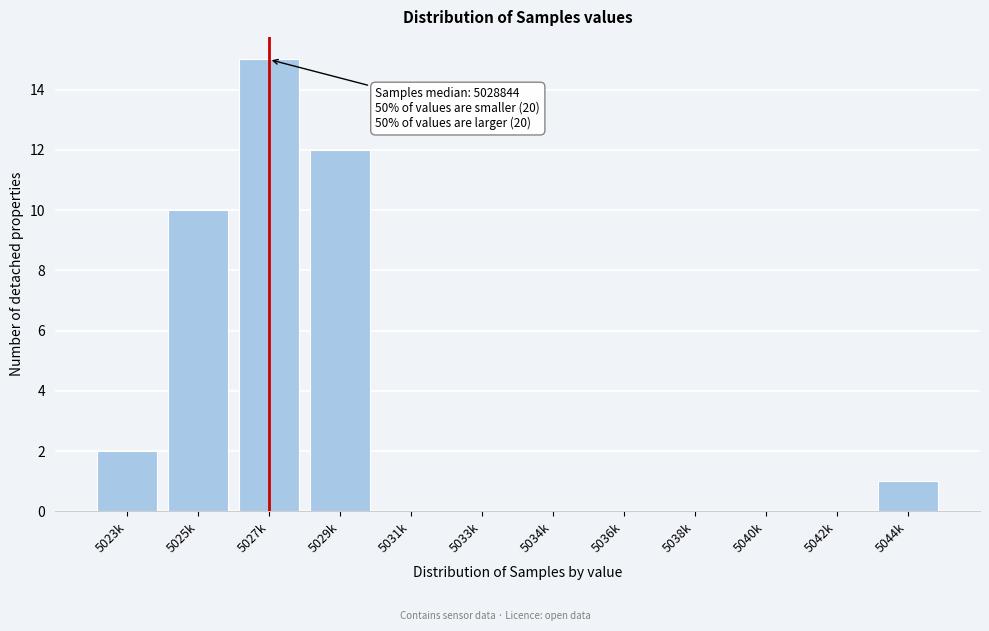

Reading left to right, what are all the values shown in this chart?

5023k=2	5025k=10	5027k=15	5029k=12	5031k=0	5033k=0	5034k=0	5036k=0	5038k=0	5040k=0	5042k=0	5044k=1